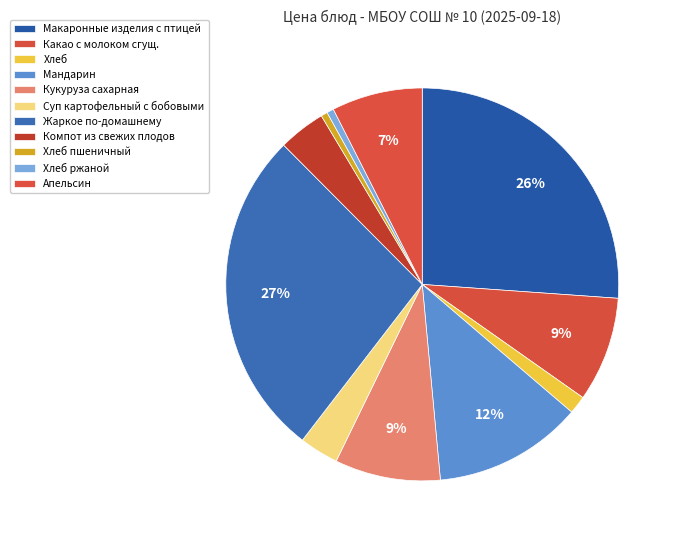

Count the number of slices in the pie.

11